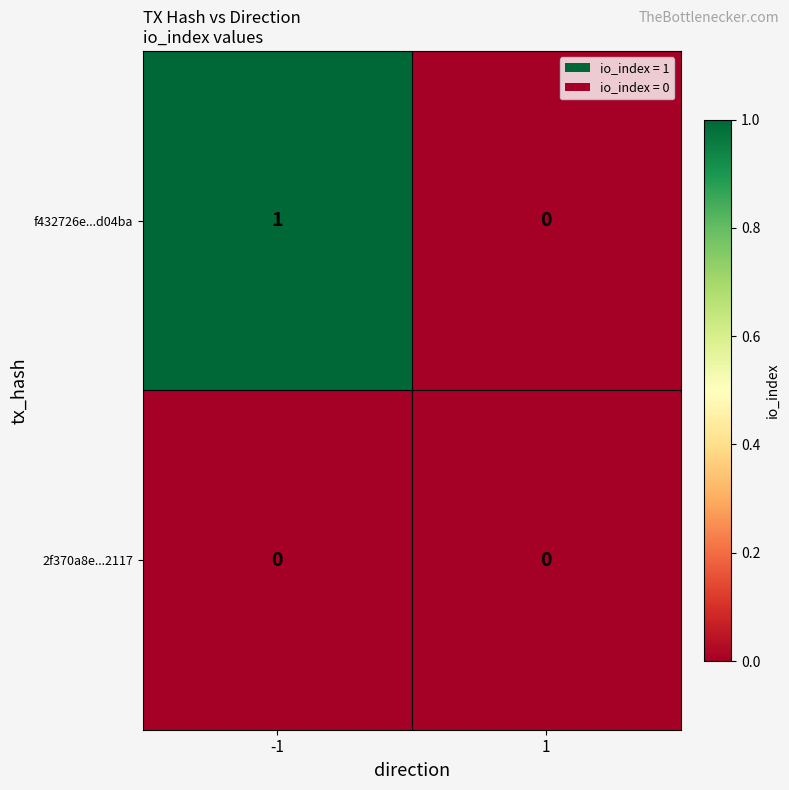

List the labels in order of f432726e...d04ba value, smallest first.

1, -1